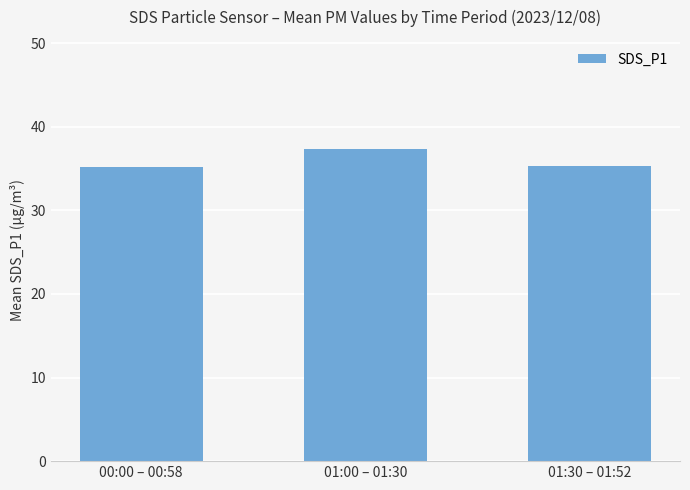

What position from the left is 01:30 – 01:52?

3